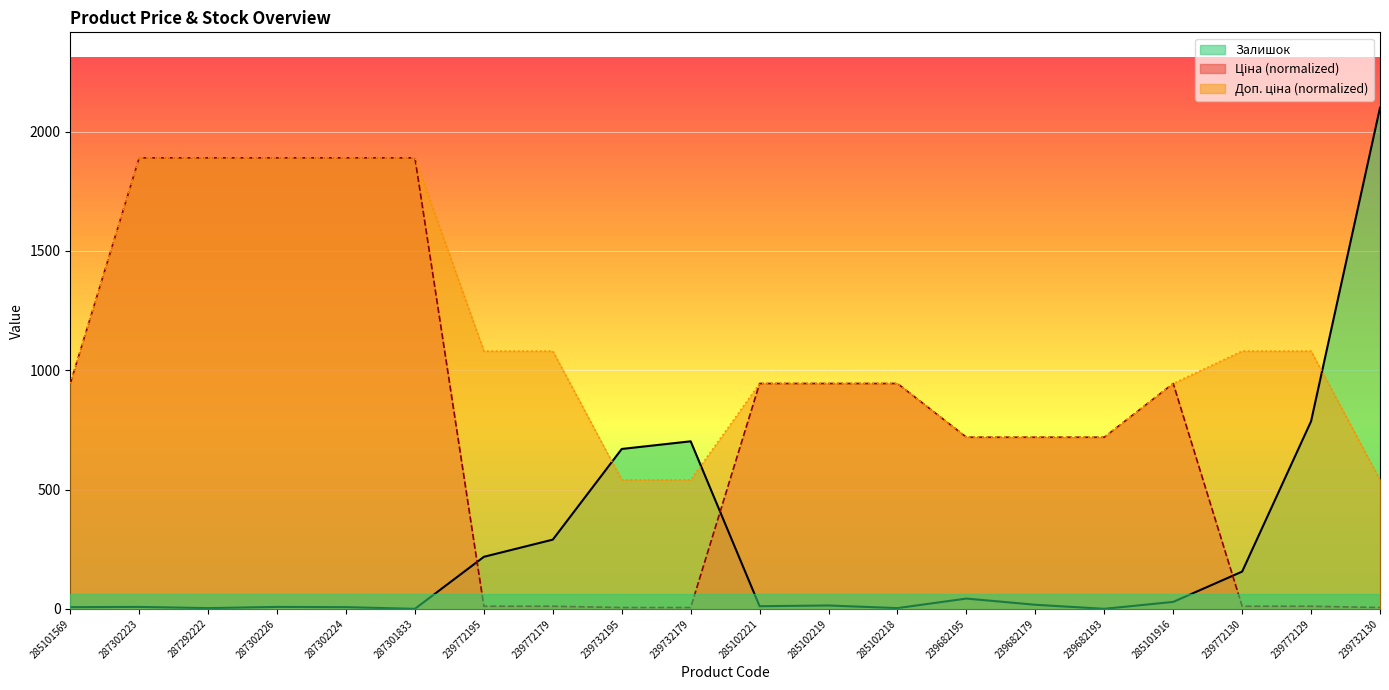

Which label corresponds to the largest value in the chart?

239732130